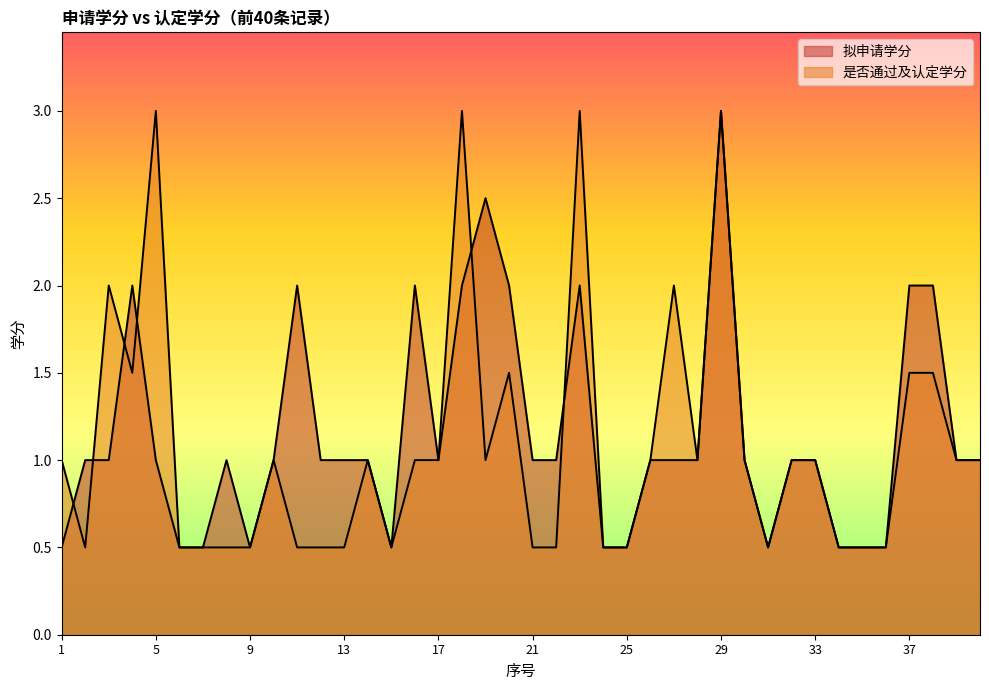

Which series has the largest range (max minus min)?

拟申请学分